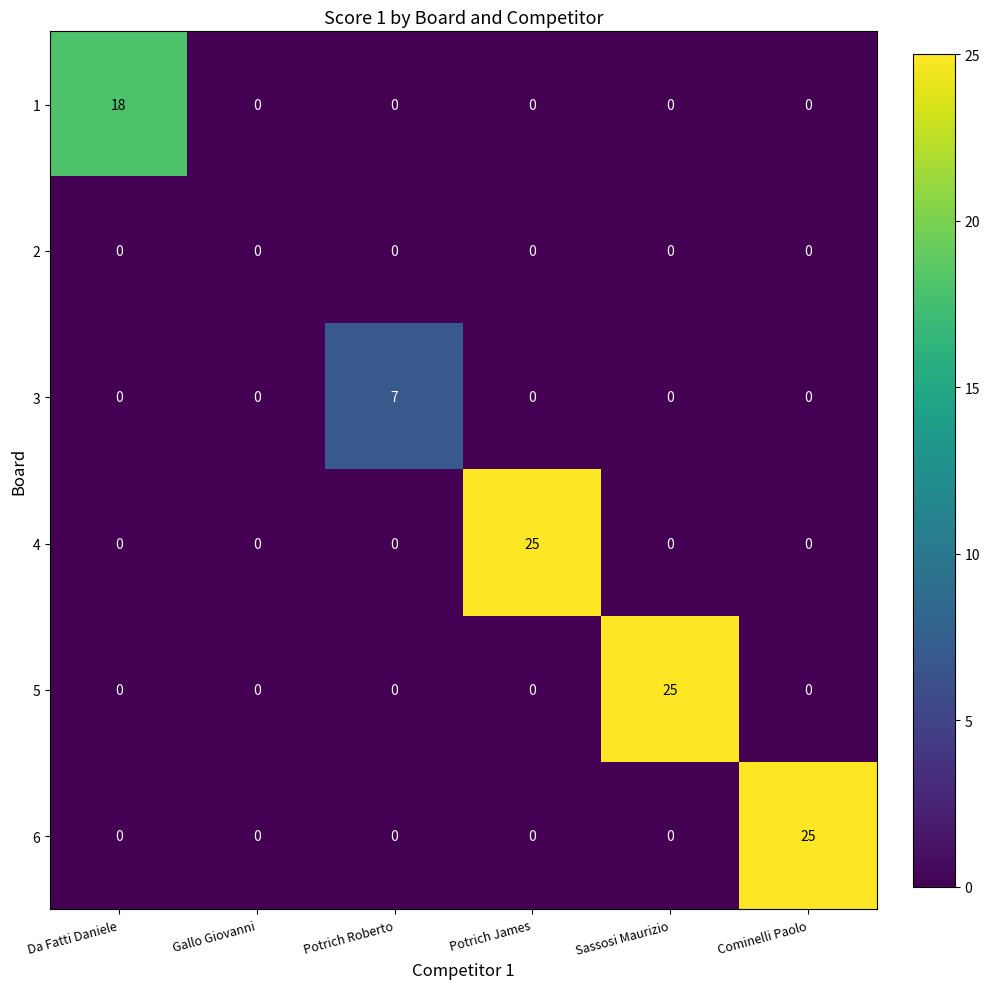

Which category has the highest value in the 6 series?

Cominelli Paolo